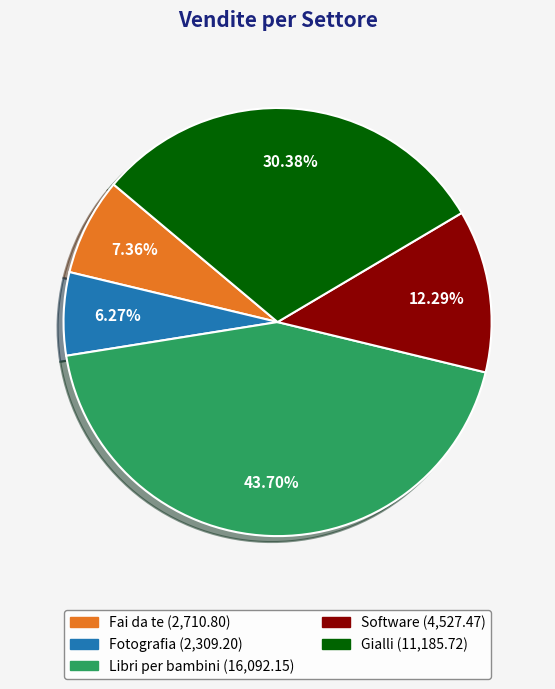

Does any single category account for the majority?

No